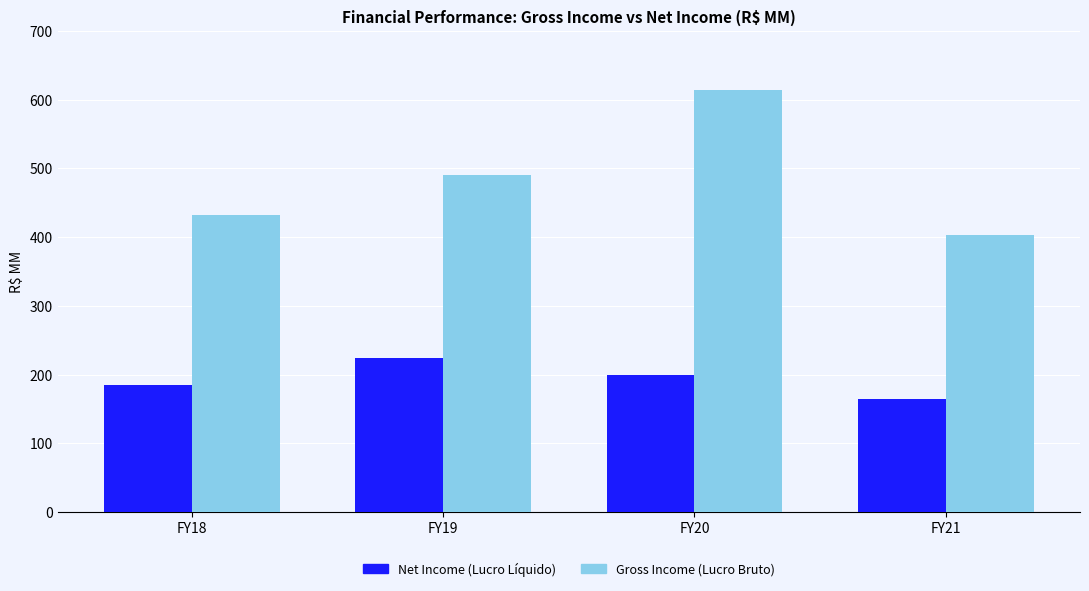

What is the value of the Net Income (Lucro Líquido) bar at the 4th from the left?

164.4